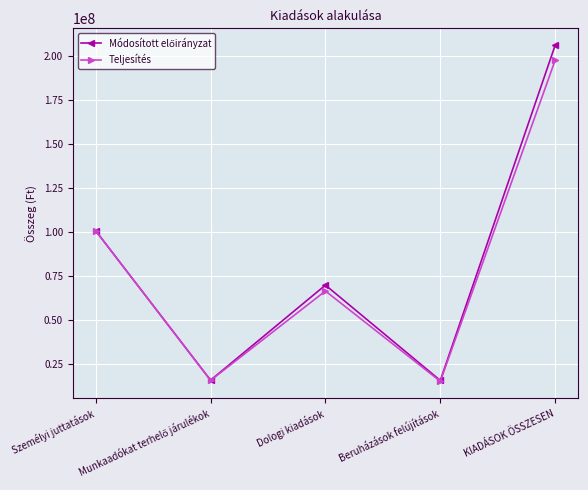

Count the number of categories in the chart.

5